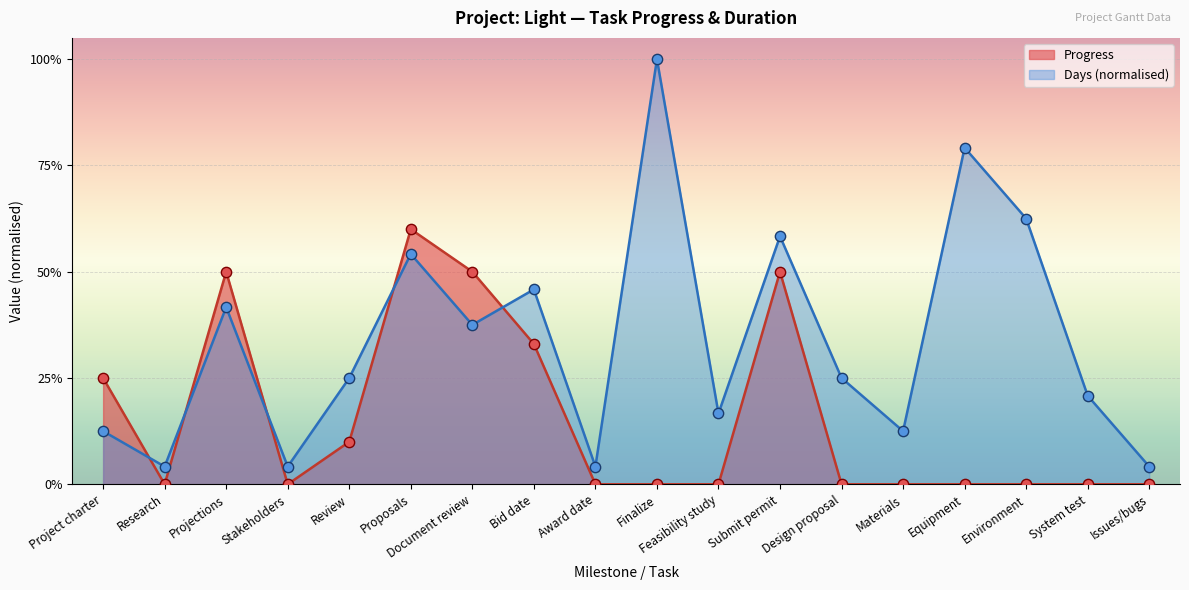

What is the total value across all series at Review?

0.3